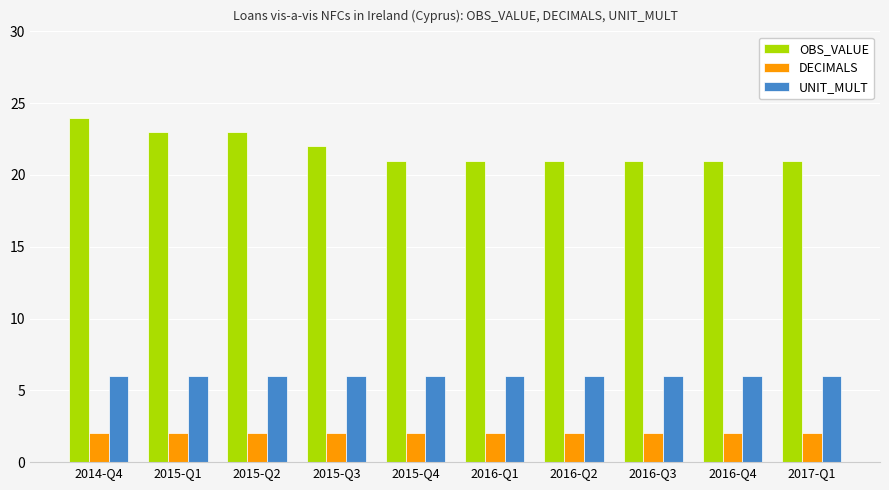

What is the difference between the highest and lowest values at 2016-Q4?

19